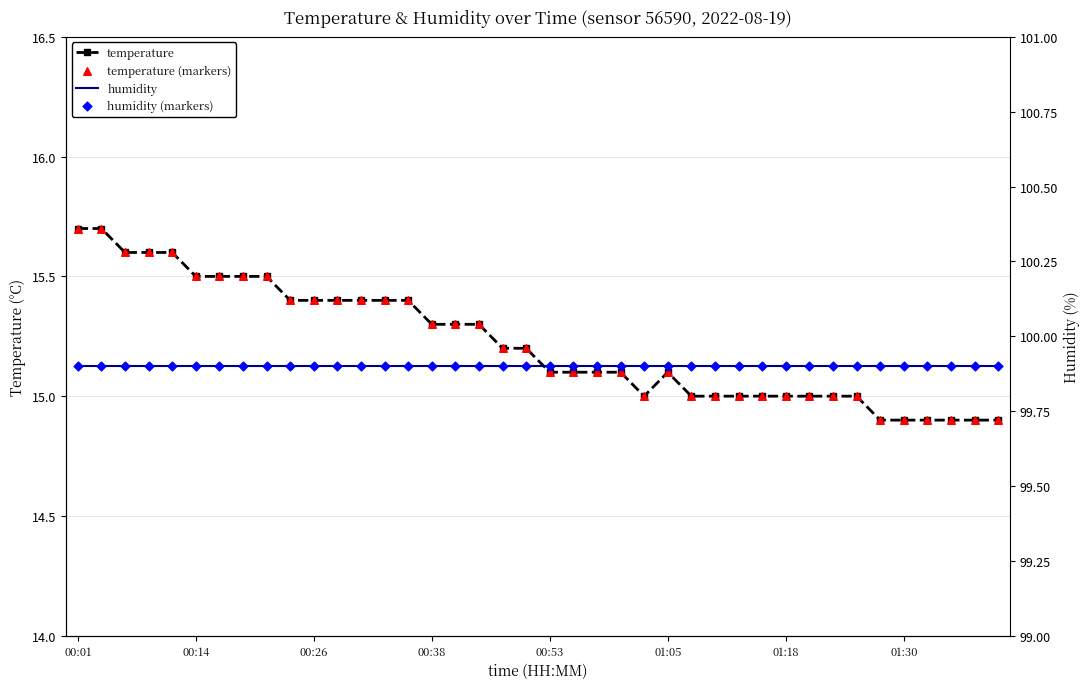

At which category is the sum across all series the highest?

00:01